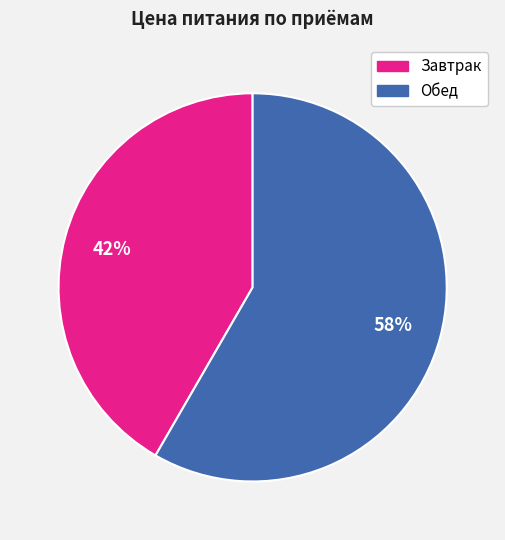

How many slices are in this pie chart?

2